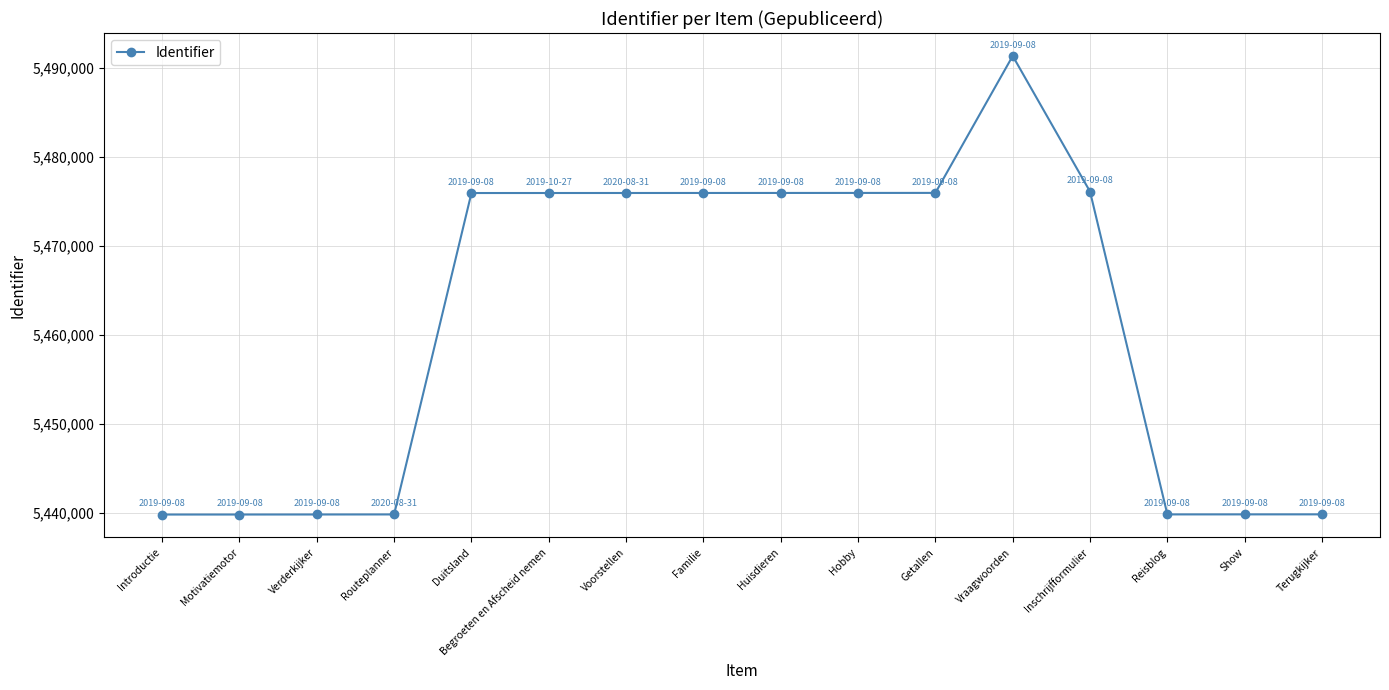

How many data points are less than 5475946?

8